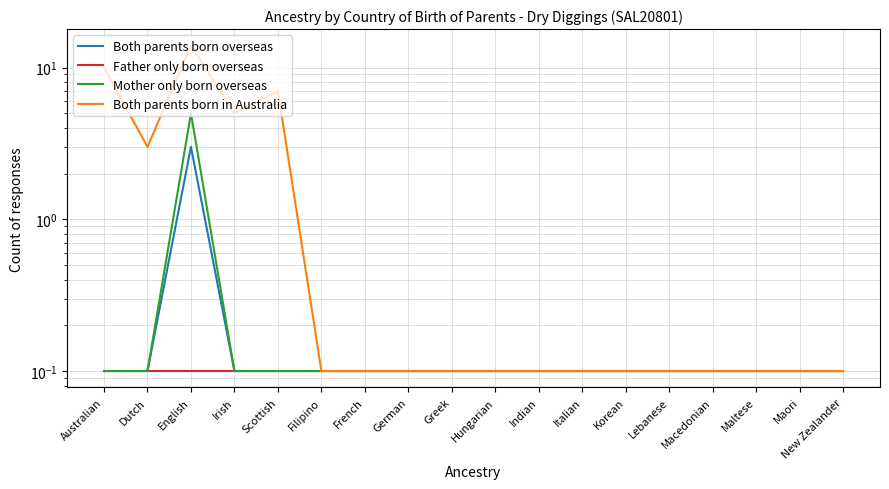

Is the value of Both parents born in Australia at Maori greater than the value of Mother only born overseas at Irish?

No